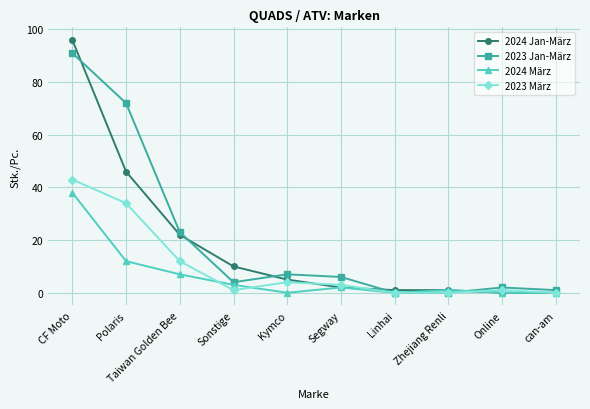

Which series has the widest spread of values?

2024 Jan-März